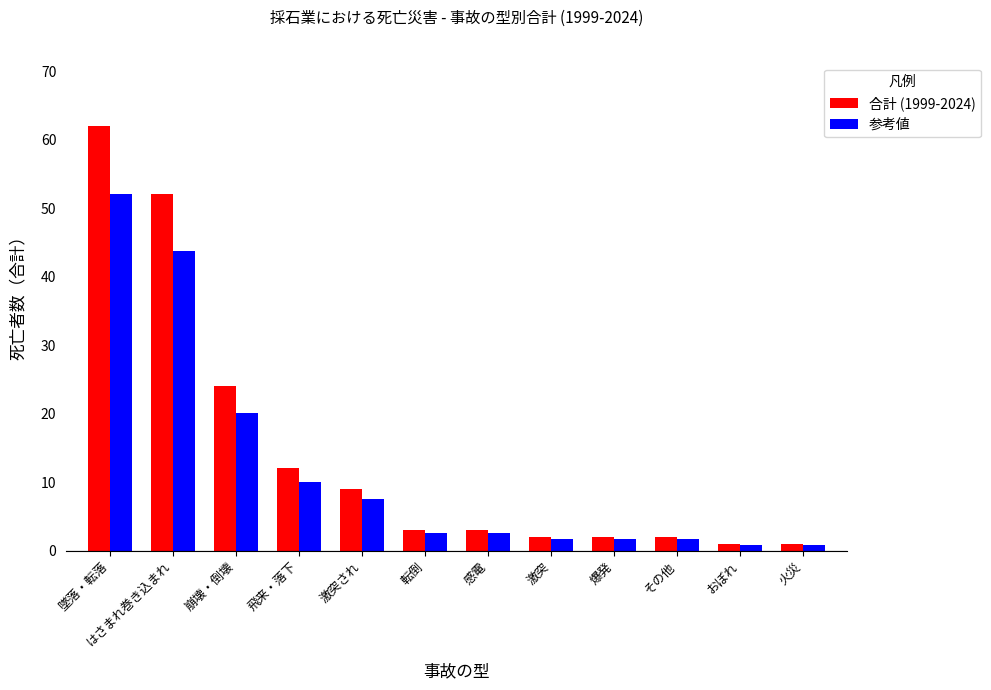

What position from the left is 激突?

8